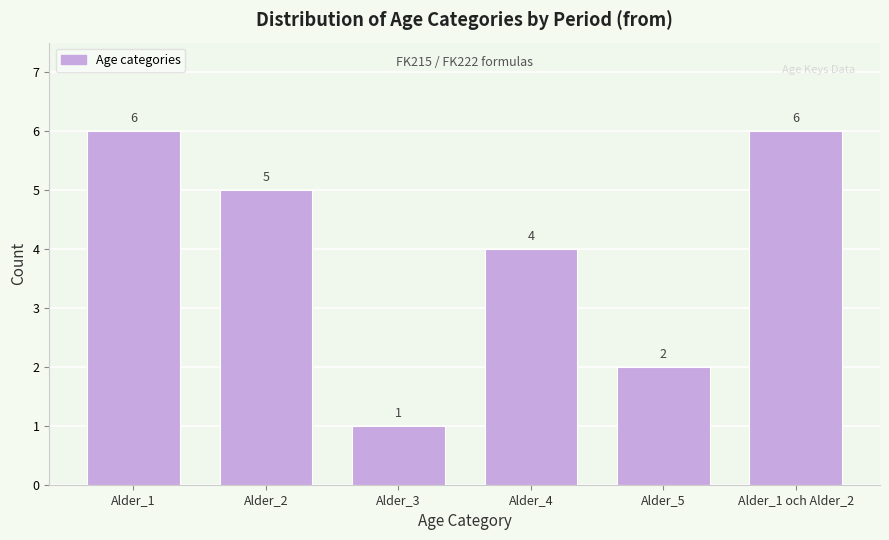

Reading left to right, transcribe all the data shown in this chart.

6	5	1	4	2	6